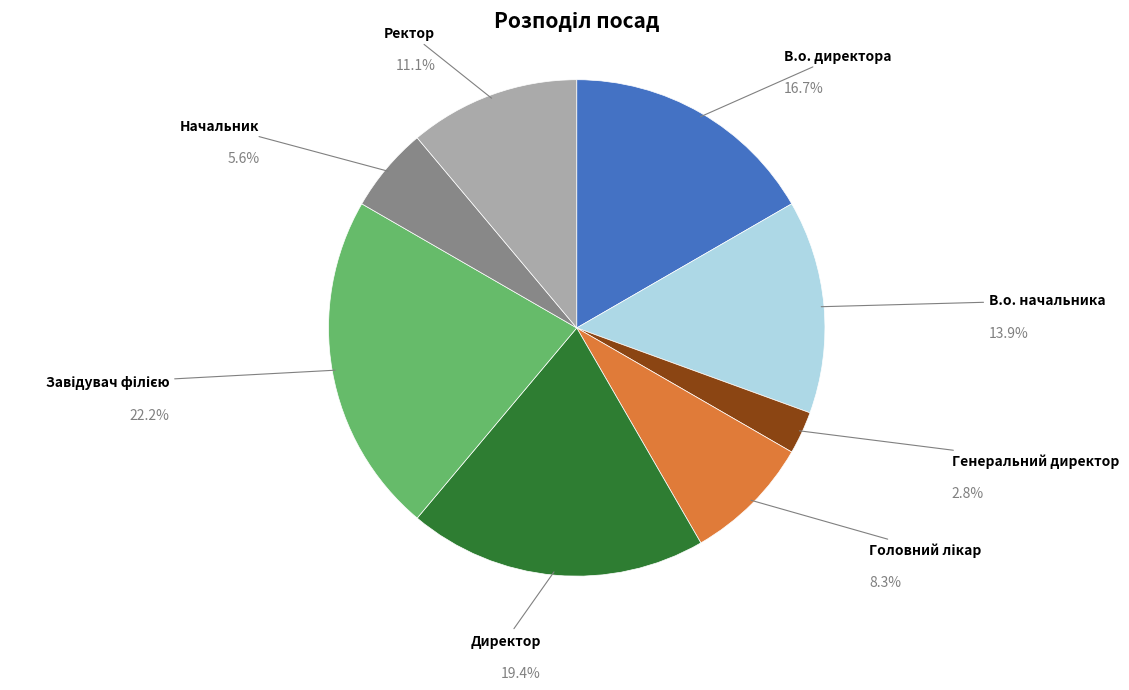

Which has a higher value, Ректор or В.о. начальника?

В.о. начальника